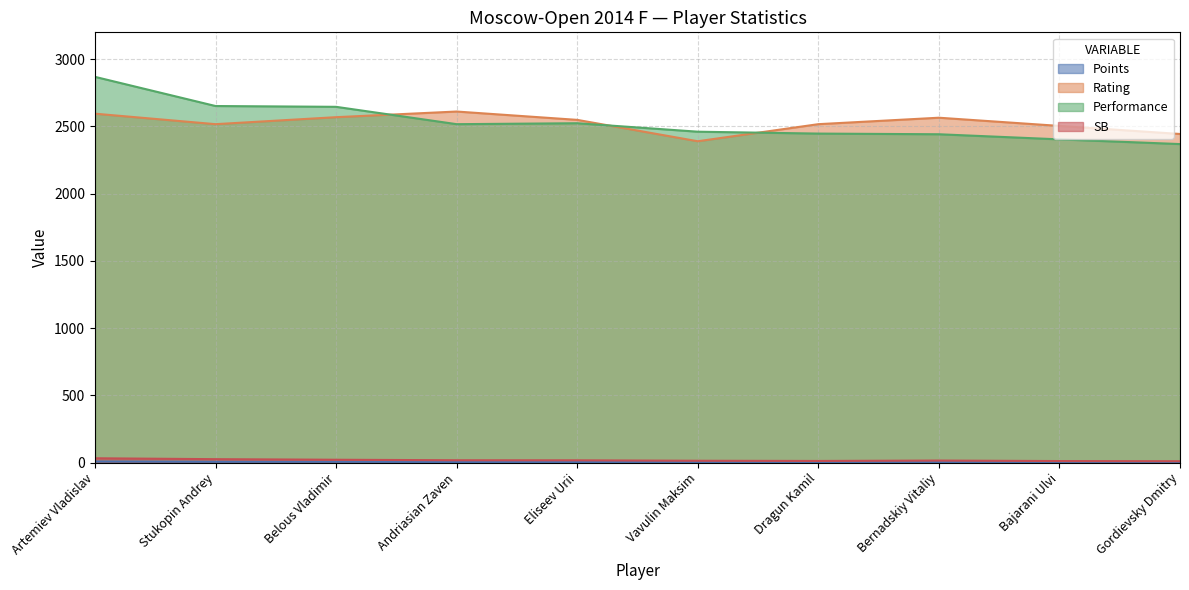

What position from the left is Vavulin Maksim?

6